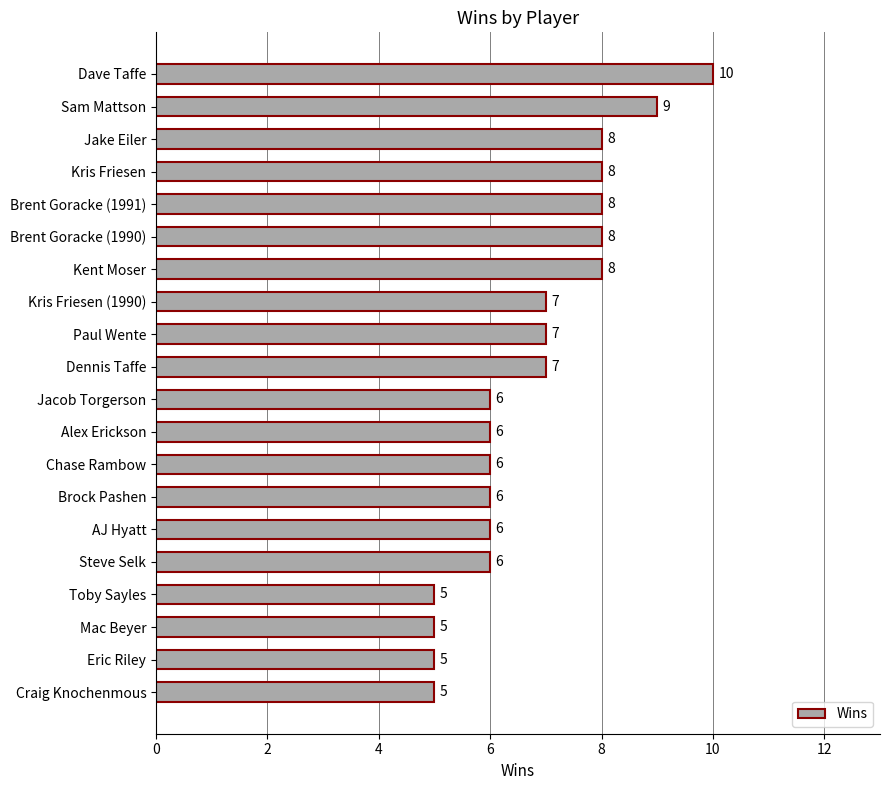

Reading top to bottom, what are all the values shown in this chart?

Dave Taffe=10	Sam Mattson=9	Jake Eiler=8	Kris Friesen=8	Brent Goracke (1991)=8	Brent Goracke (1990)=8	Kent Moser=8	Kris Friesen (1990)=7	Paul Wente=7	Dennis Taffe=7	Jacob Torgerson=6	Alex Erickson=6	Chase Rambow=6	Brock Pashen=6	AJ Hyatt=6	Steve Selk=6	Toby Sayles=5	Mac Beyer=5	Eric Riley=5	Craig Knochenmous=5